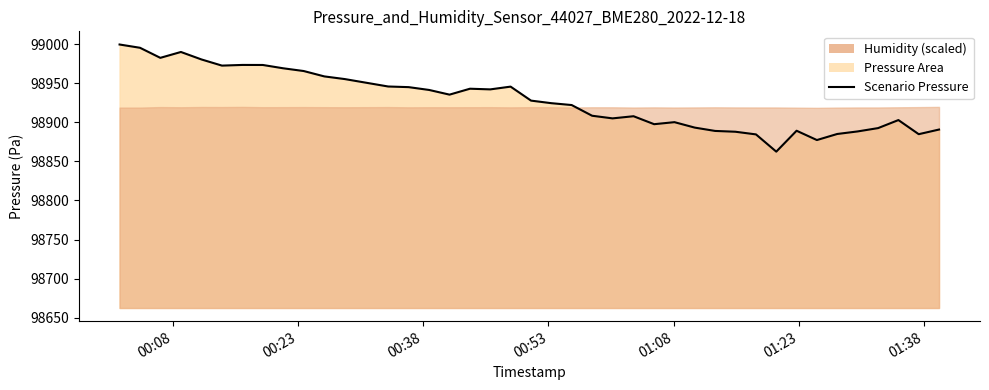

How many values exceed 98927?

20